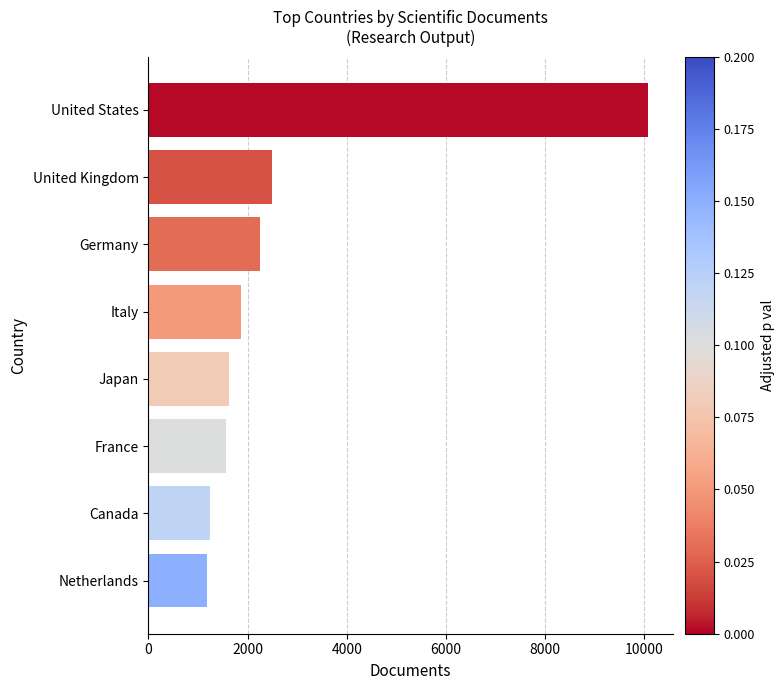

What is the difference between the maximum and minimum values?

8881